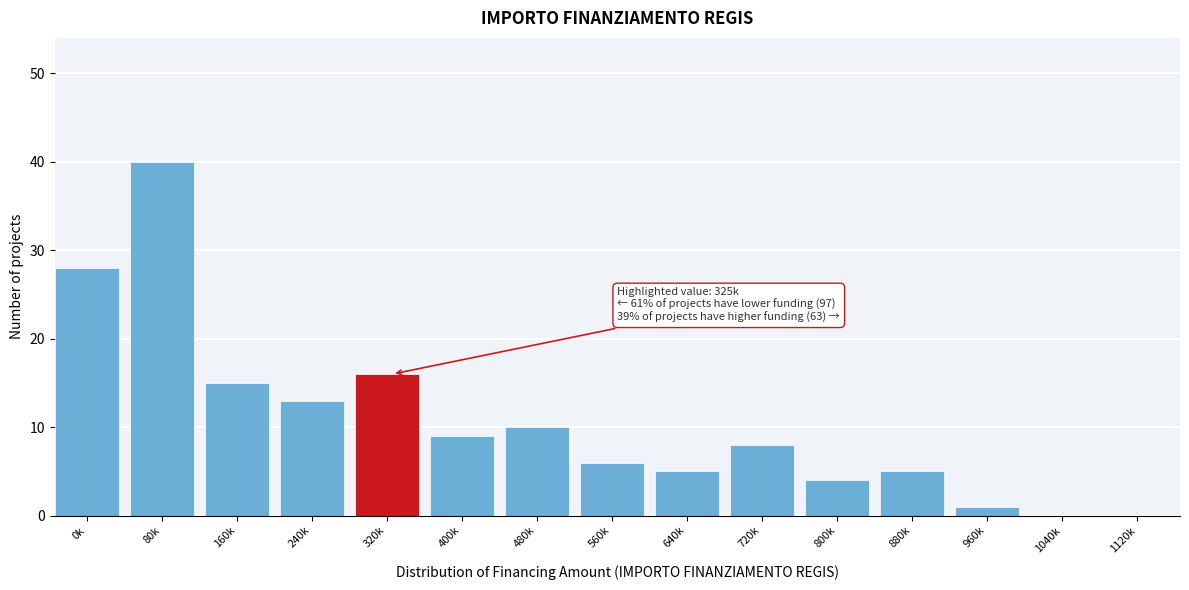

Reading left to right, transcribe all the data shown in this chart.

0k=28	80k=40	160k=15	240k=13	320k=16	400k=9	480k=10	560k=6	640k=5	720k=8	800k=4	880k=5	960k=1	1040k=0	1120k=0